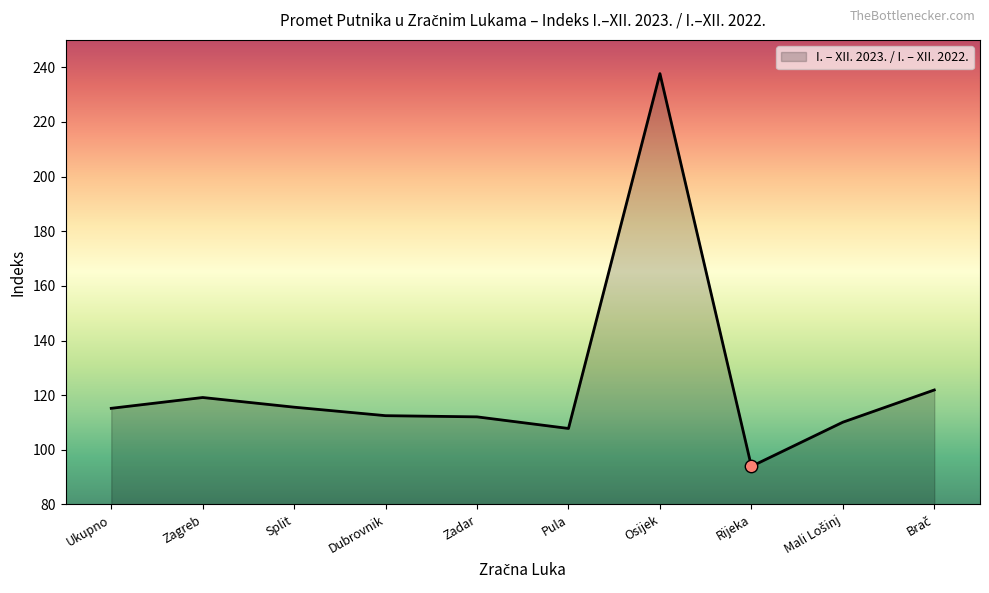

Which category has the lowest value across all series?

Rijeka